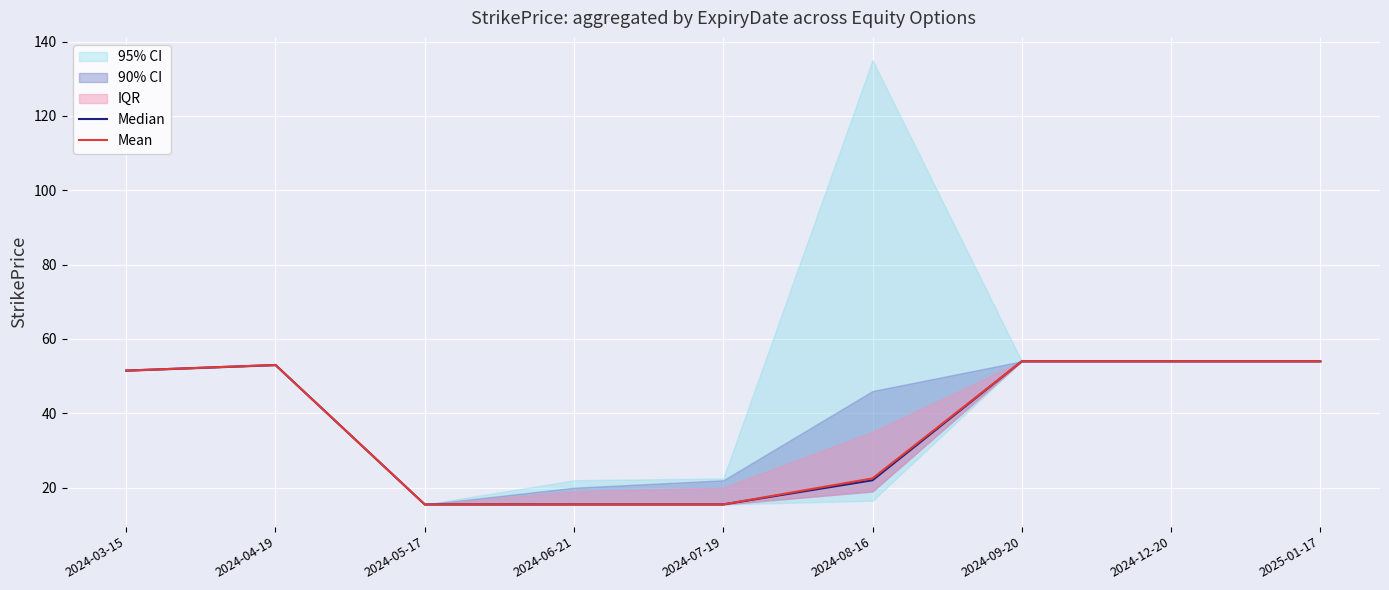

What is the lowest value of the Mean series?

15.5